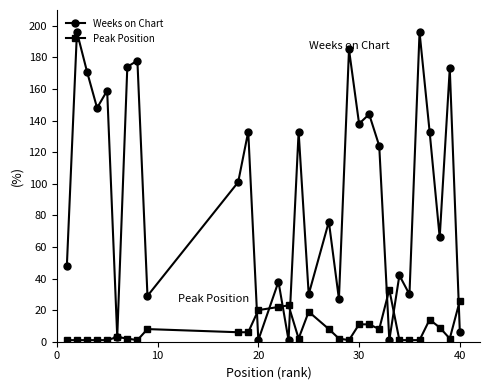

What is the difference between the maximum and minimum values in the Peak Position series?

32